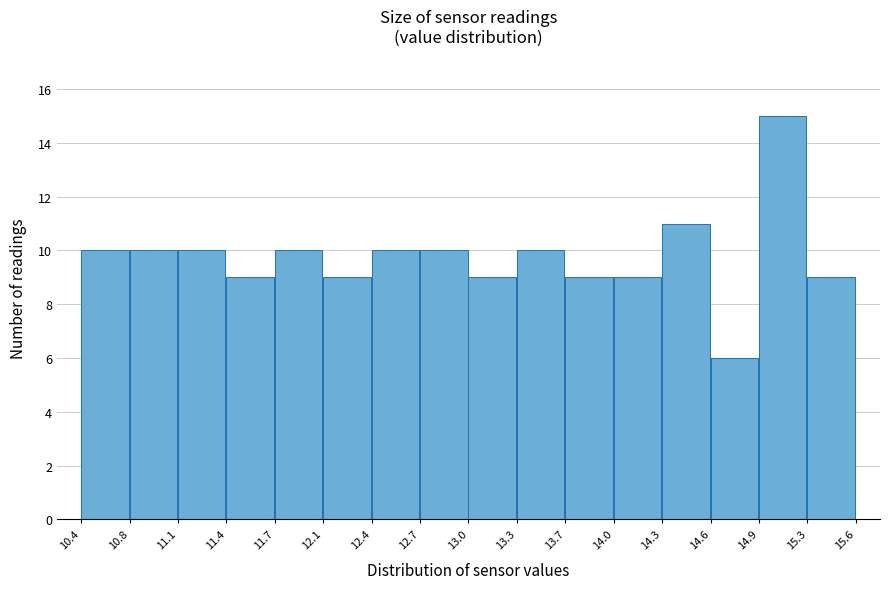

Reading left to right, list every bar in this chart as the range it spans on the x-axis followed by its height. The values are not printed on the chart, so give them approximately, as read against the axis.

10.4 to 10.8: 10
10.8 to 11.1: 10
11.1 to 11.4: 10
11.4 to 11.7: 9
11.7 to 12.1: 10
12.1 to 12.4: 9
12.4 to 12.7: 10
12.7 to 13.0: 10
13.0 to 13.3: 9
13.3 to 13.7: 10
13.7 to 14.0: 9
14.0 to 14.3: 9
14.3 to 14.6: 11
14.6 to 14.9: 6
14.9 to 15.3: 15
15.3 to 15.6: 9